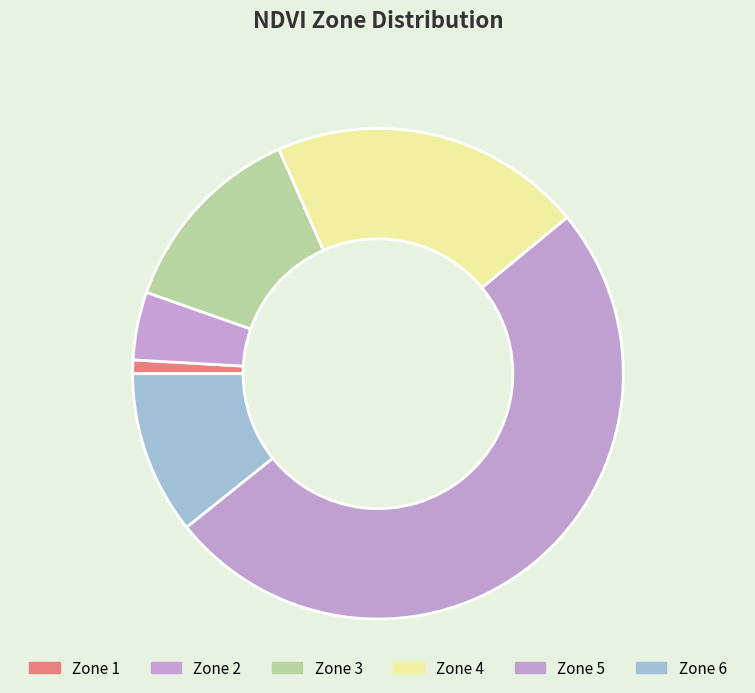

Rank the categories by value from lowest to highest.

Zone 1, Zone 2, Zone 6, Zone 3, Zone 4, Zone 5